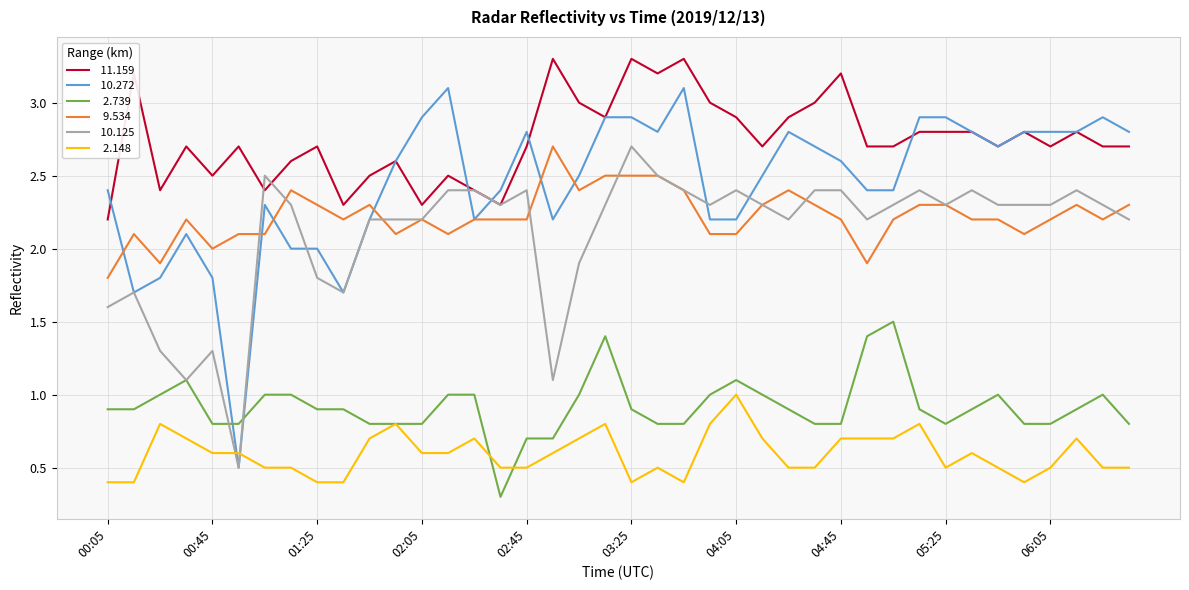

What is the maximum value shown in the chart?

3.3